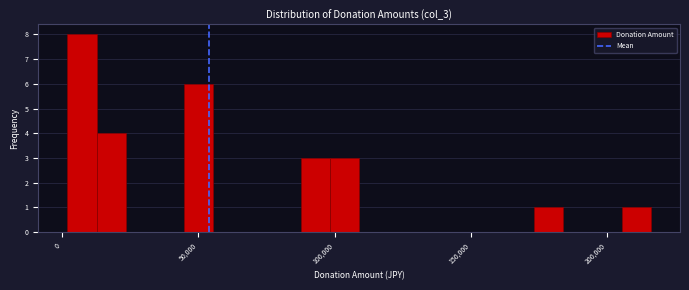

Around what value on the x-axis is the tallest bar? Give the approximate position of its centre, as read against the axis.

5000